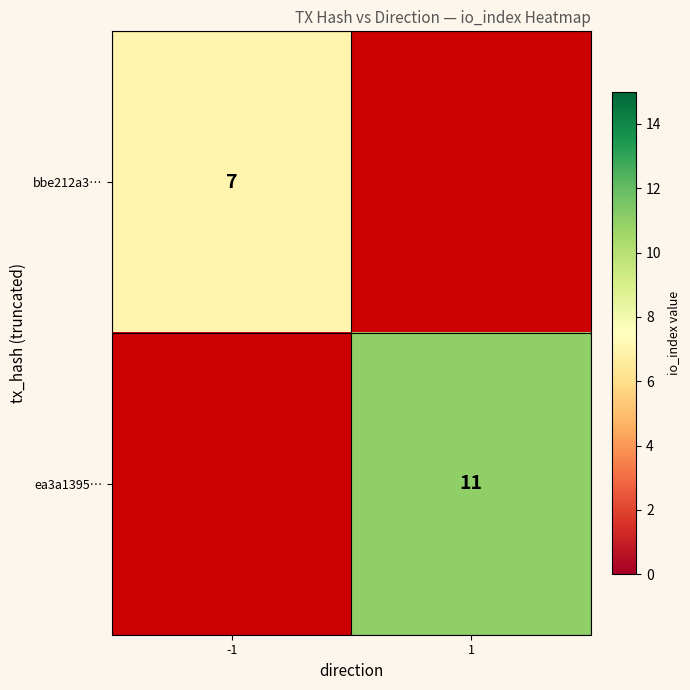

Is it true that ea3a1395… equals 11 at 1?

True